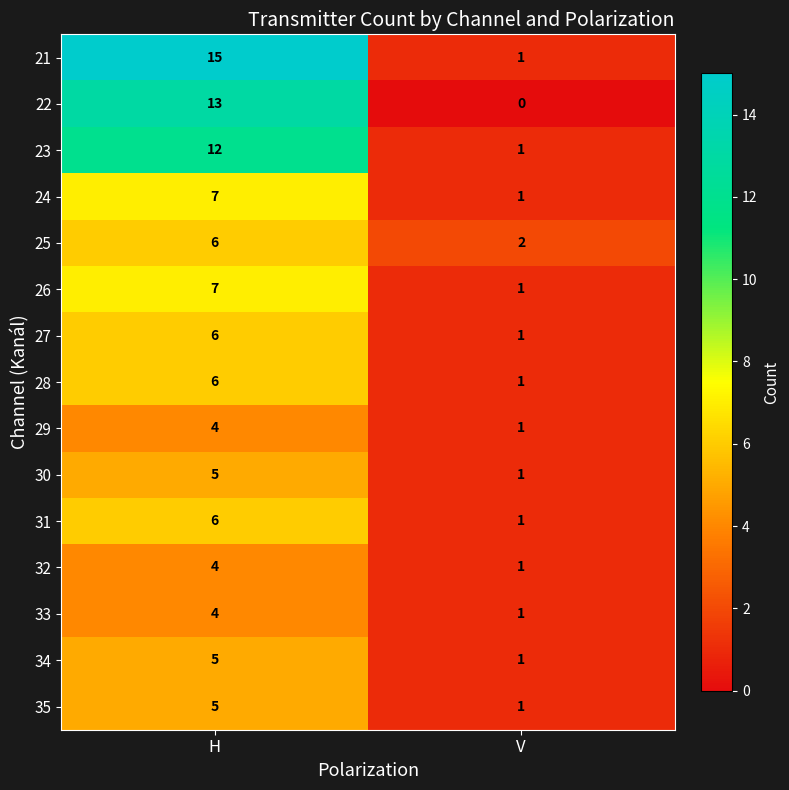

Is it true that 32 equals 1 at V?

True